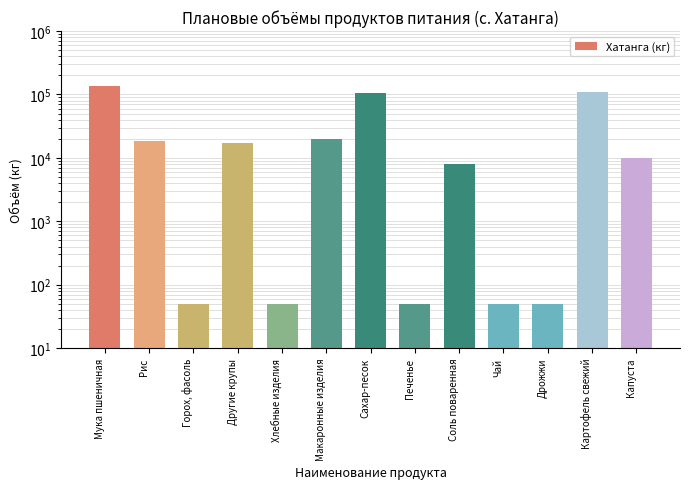

Reading right to left, extract all data points from this chart.

Капуста=10000	Картофель свежий=110000	Дрожжи=50	Чай=50	Соль поваренная=8000	Печенье=50	Сахар-песок=105000	Макаронные изделия=20000	Хлебные изделия=50	Другие крупы=17400	Горох, фасоль=50	Рис=18600	Мука пшеничная=136000